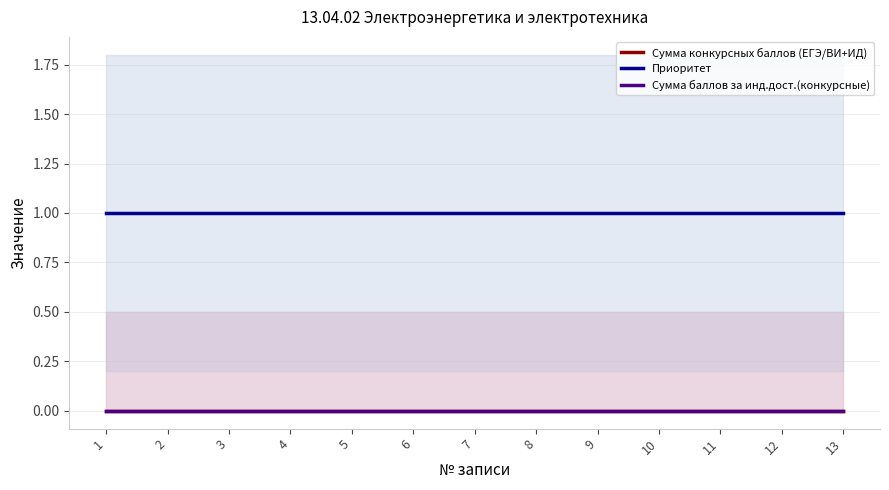

What is the total value across all series at 3?

1